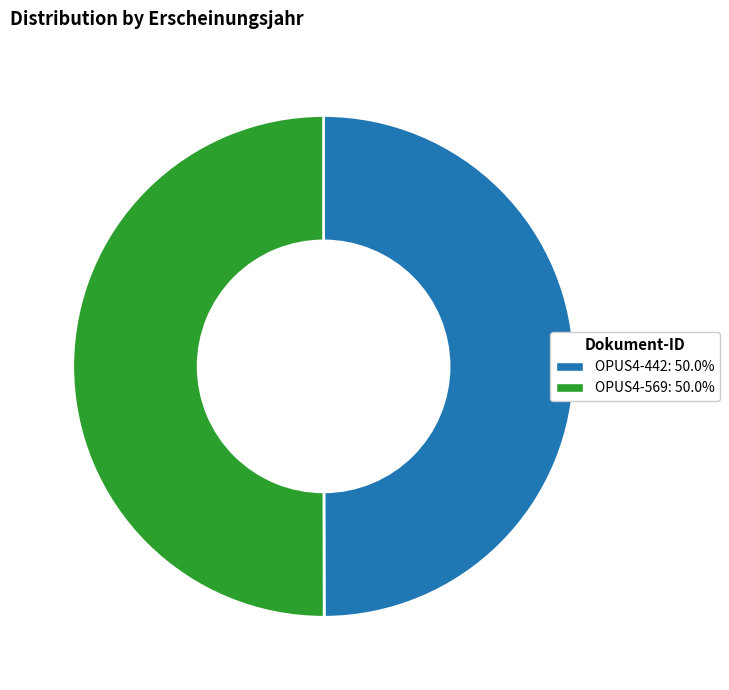

Combined, do OPUS4-442: 50.0% and OPUS4-569: 50.0% account for over 50%?

Yes